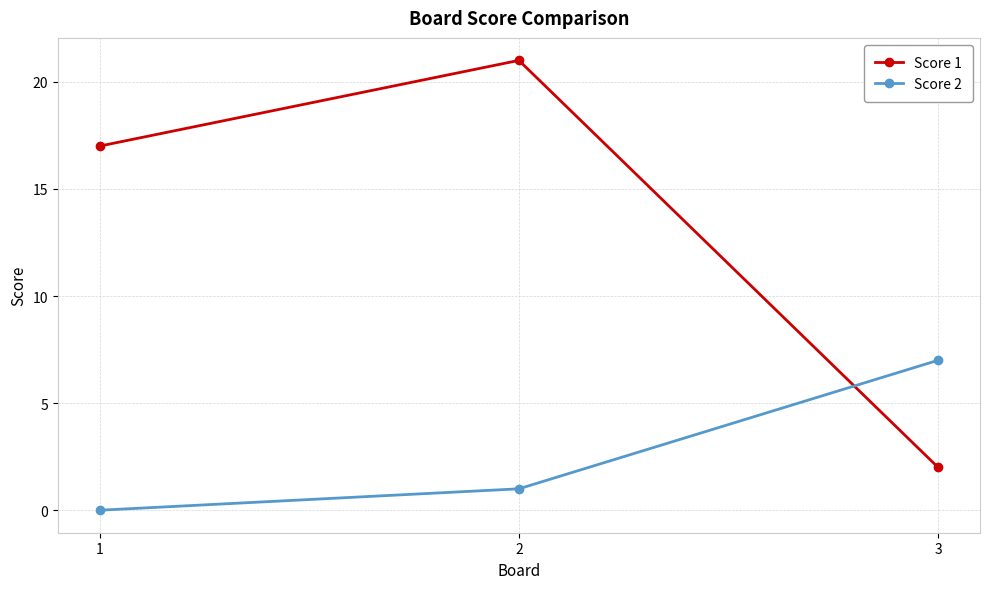

What is the difference between the maximum and minimum values in the Score 1 series?

19